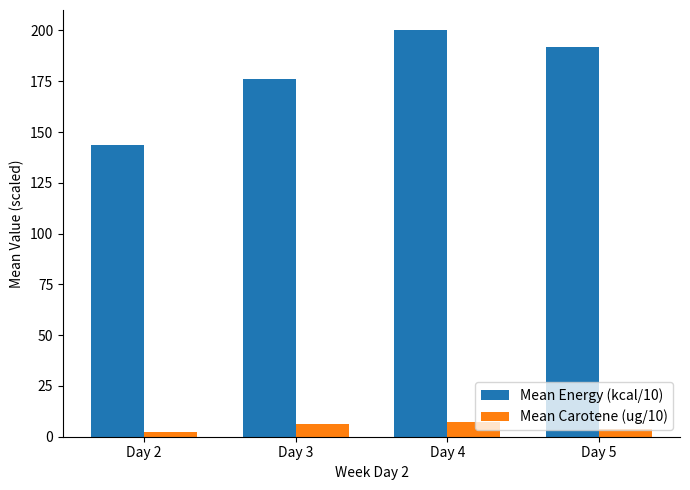

Read the Mean Energy (kcal/10) value at Day 2.

143.7